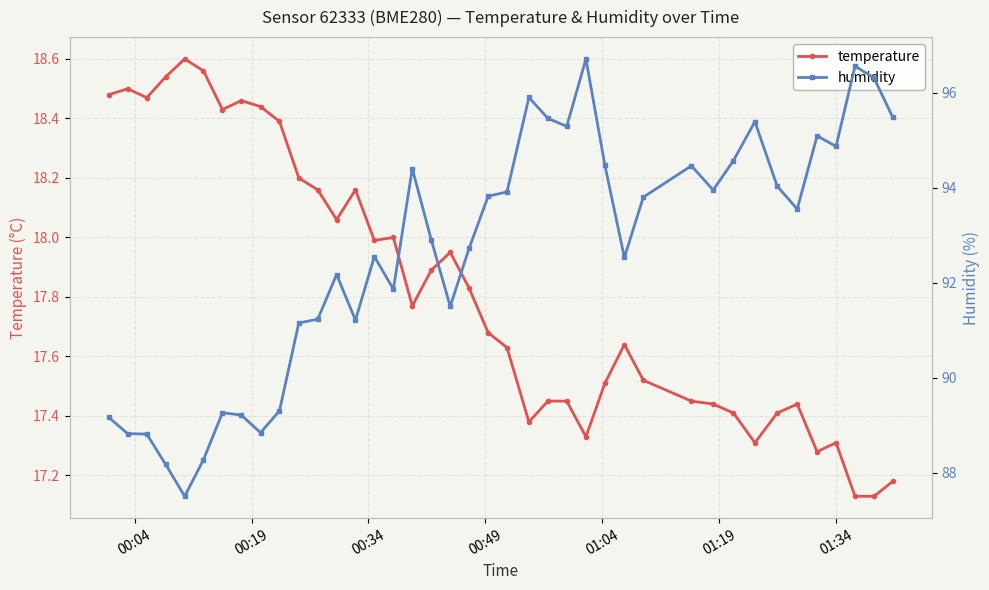

True or false: temperature has more than 2 interior local peaks.

True